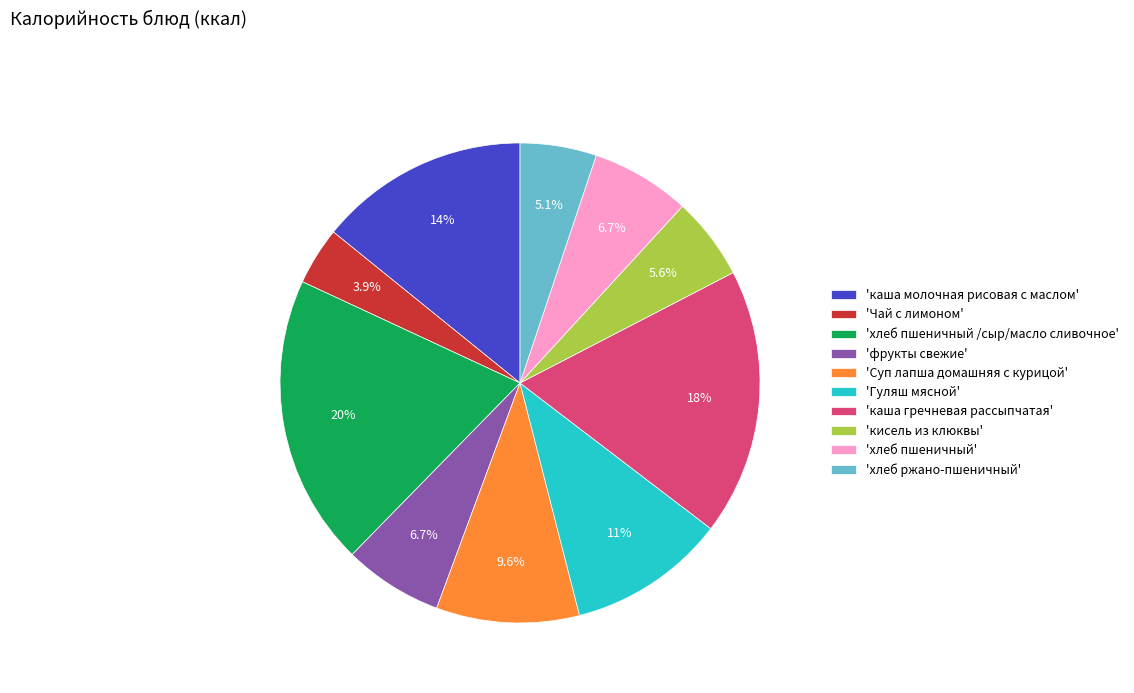

To the nearest percent, what is the average slice percentage?

10%